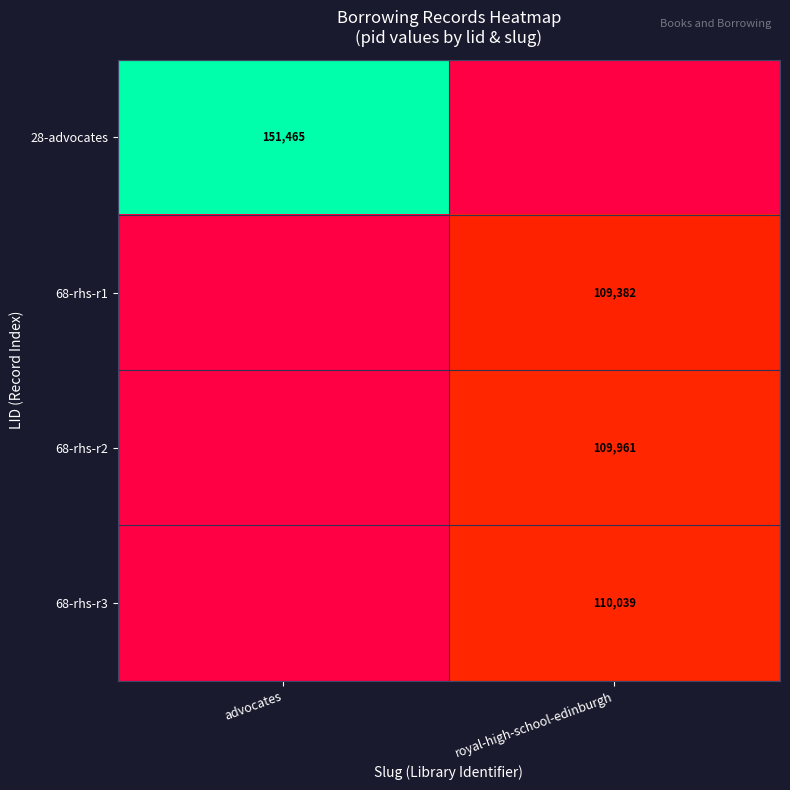

Rank the series at royal-high-school-edinburgh from highest to lowest value.

68-rhs-r3, 68-rhs-r2, 28-advocates, 68-rhs-r1